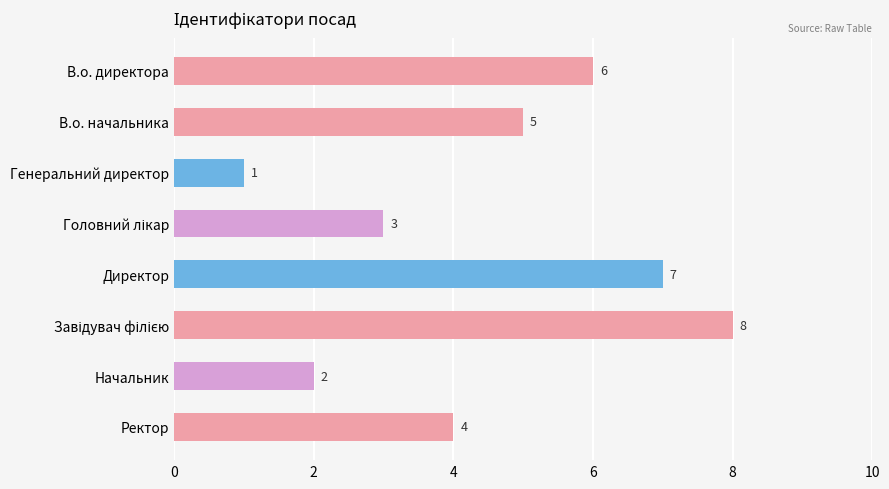

Is it true that the value at Ректор is 4?

True